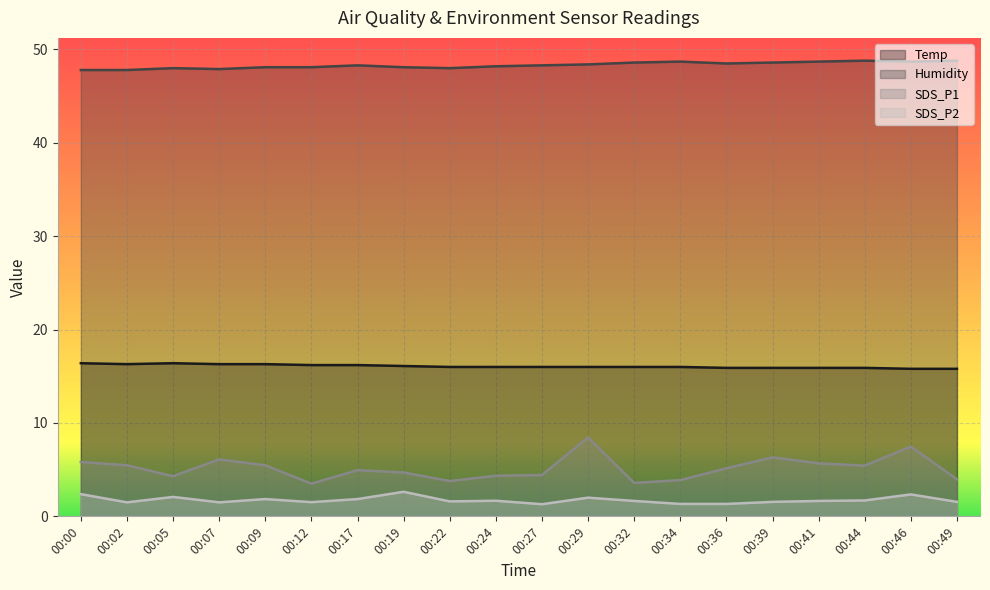

True or false: SDS_P1 and Temp cross at least once.

False